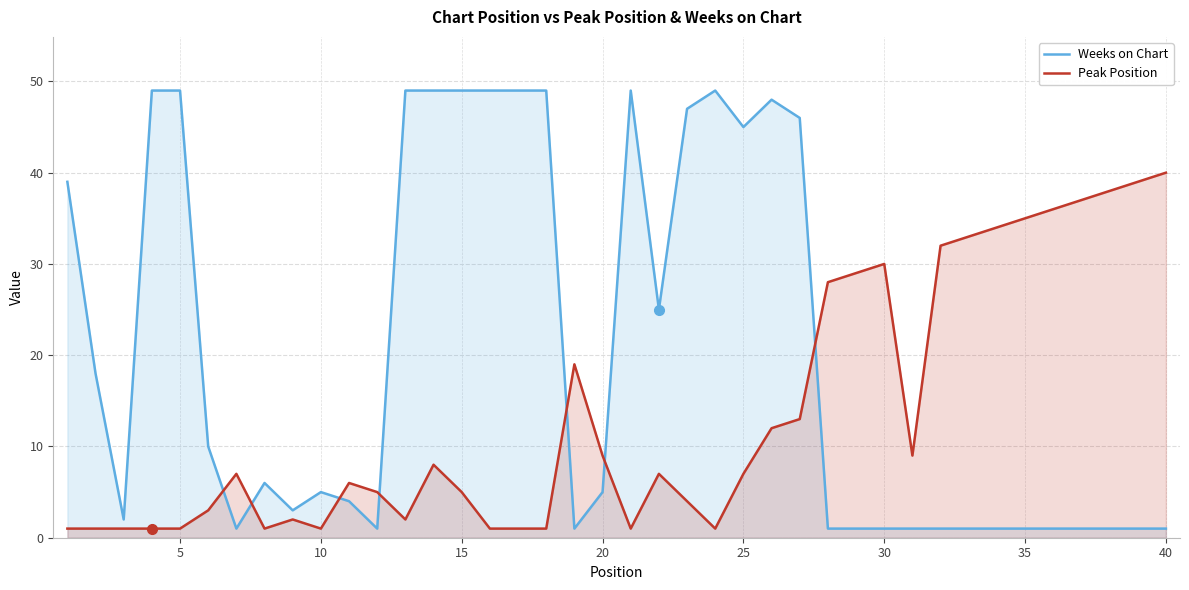

Is it true that Peak Position equals 7 at 15?

False